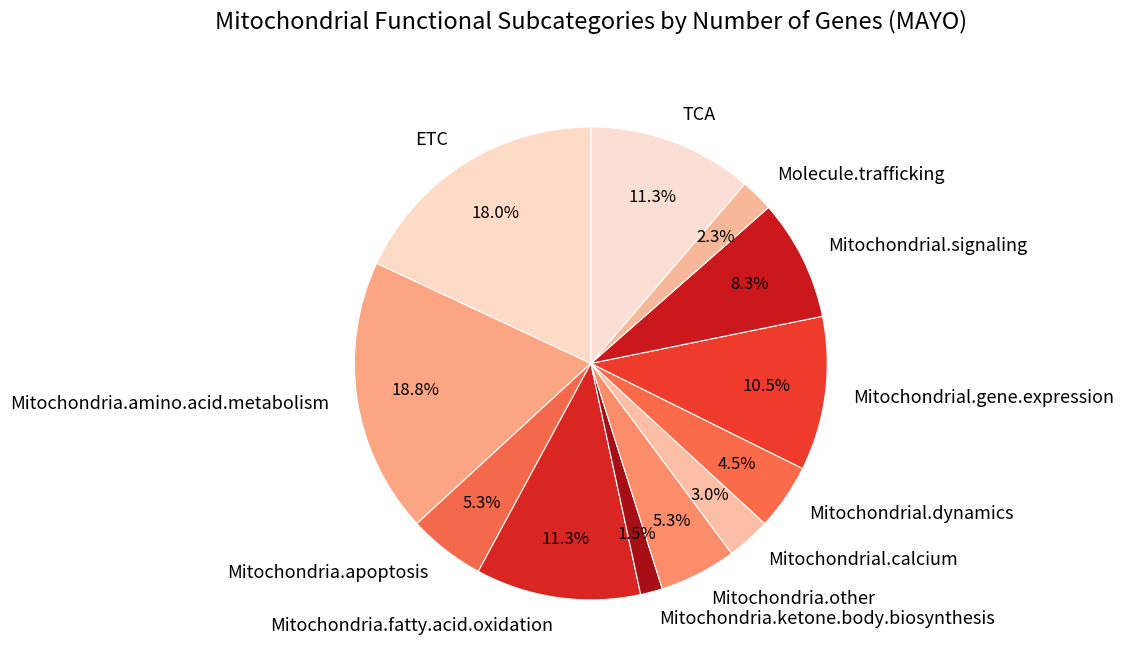

To the nearest percent, what is the difference between the ETC and Mitochondria.other slice percentages?

13%